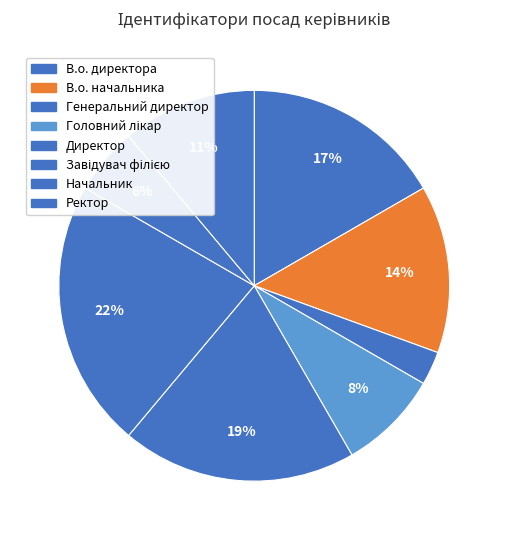

Which category has the biggest portion of the pie?

Завідувач філією